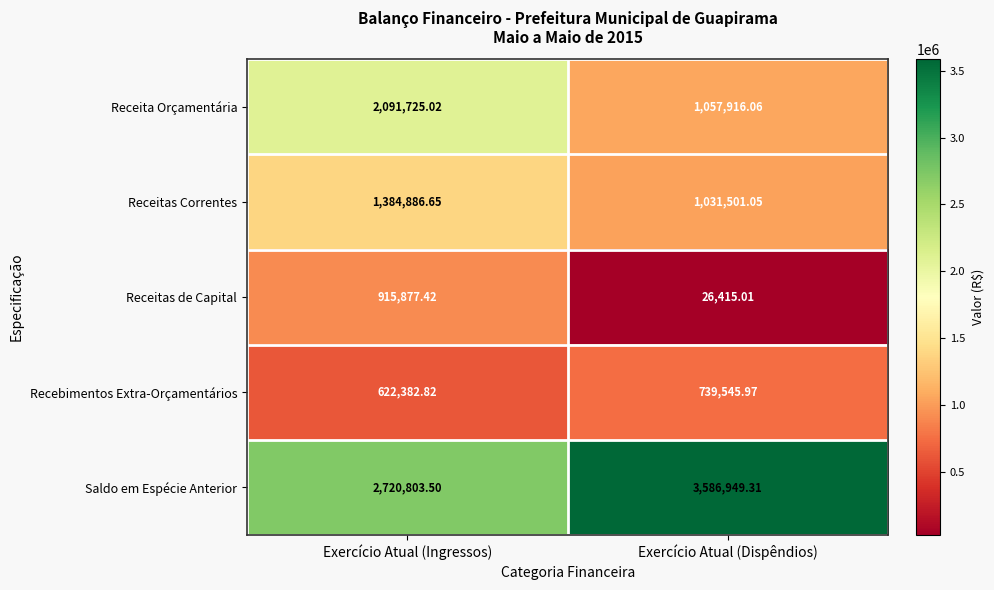

At which label does Receita Orçamentária reach its peak?

Exercício Atual (Ingressos)